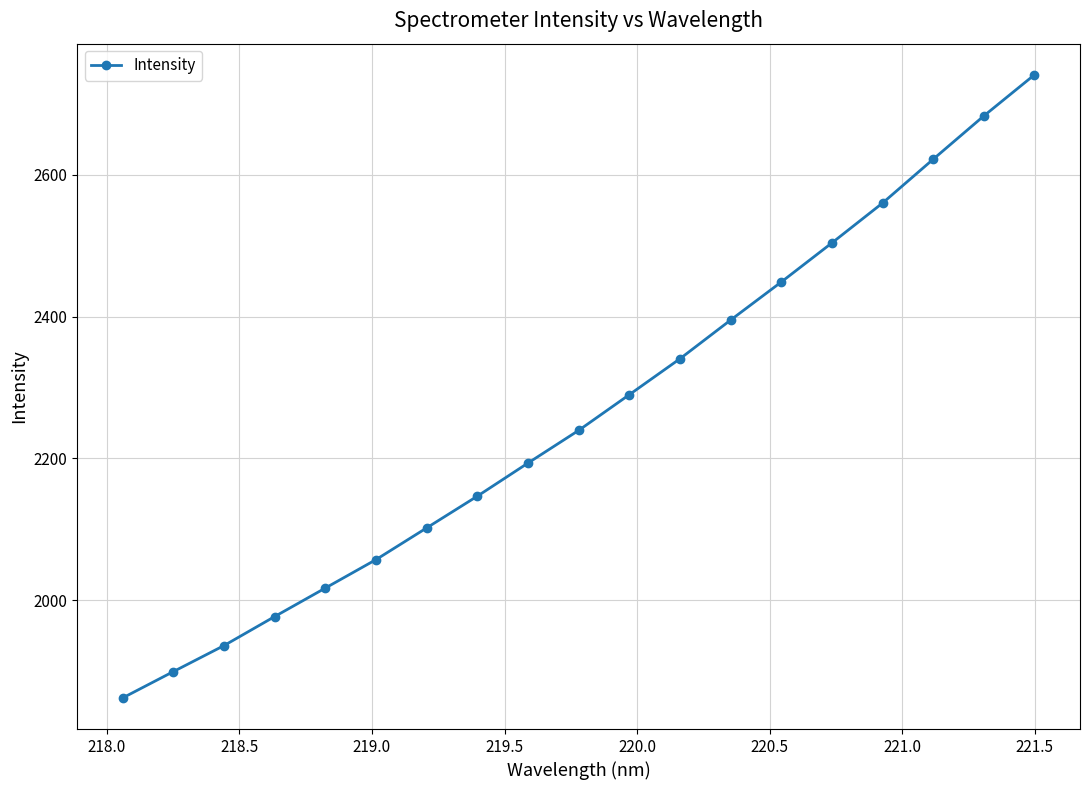

What is the smallest value displayed?

1862.7